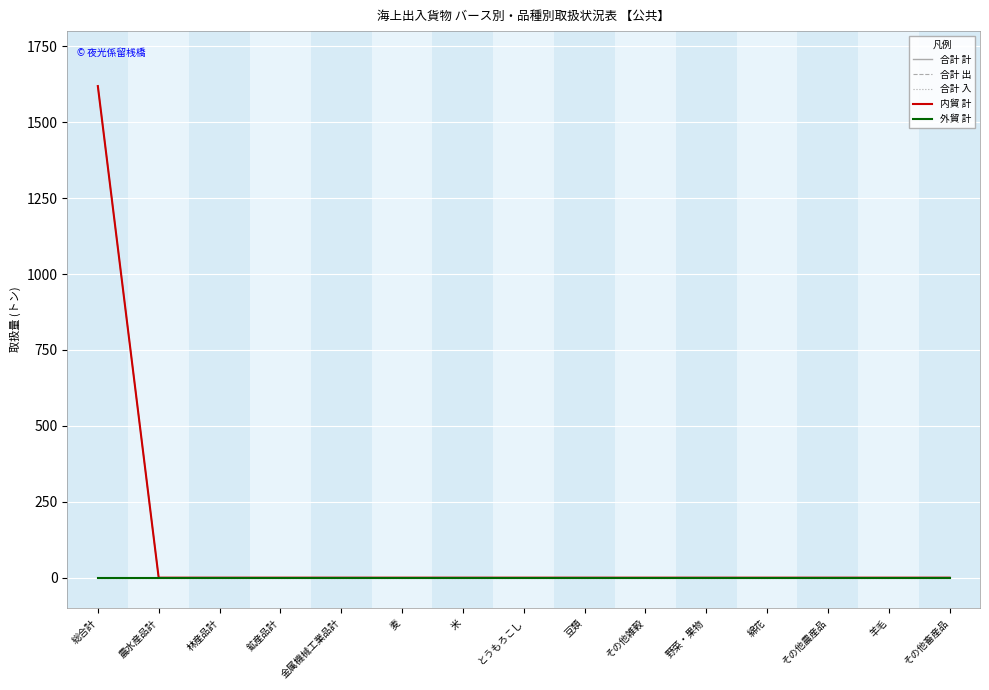

Which series changed the most between 農水産品計 and 野菜・果物?

合計 計